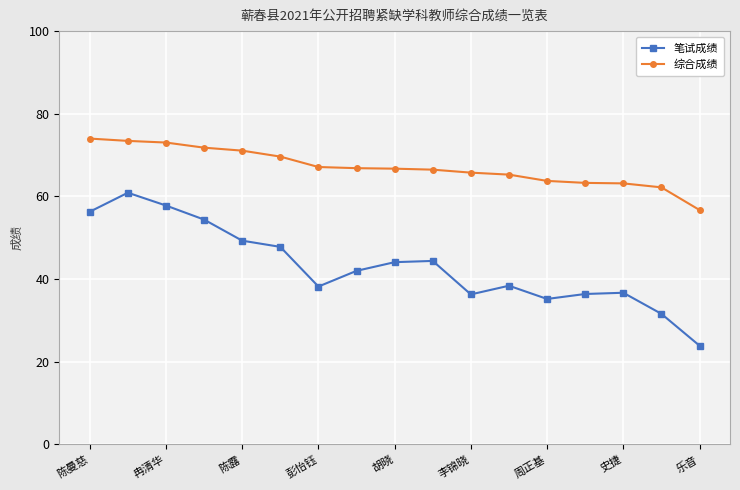

What is the maximum value shown in the chart?

74.0